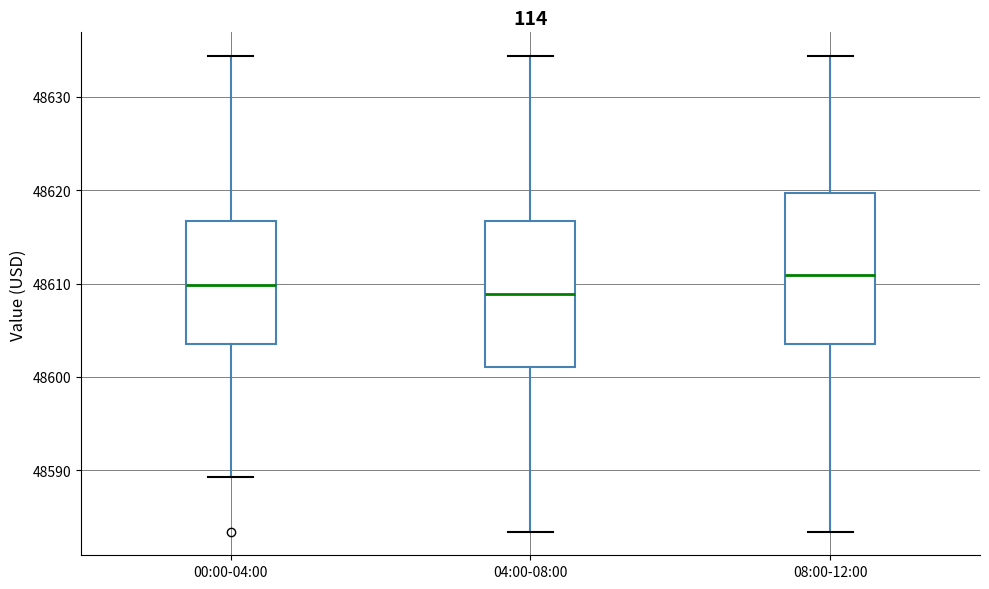

Reading left to right, read every box against the y-axis: the position of its median line, the range the box covers, and the ends of its whiskers. The values are not printed on the chart, so give them approximately, as read against the axis.

00:00-04:00: median 48610, box 48604 to 48617, whiskers 48589 to 48634
04:00-08:00: median 48609, box 48601 to 48617, whiskers 48583 to 48634
08:00-12:00: median 48611, box 48604 to 48620, whiskers 48583 to 48634